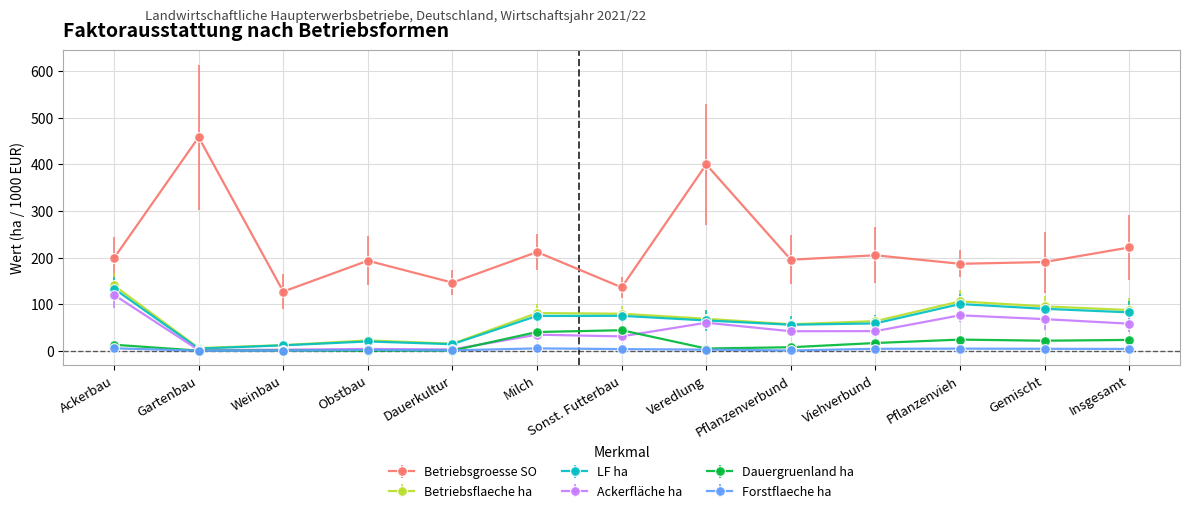

What is the label of the 1st point from the right?

Insgesamt